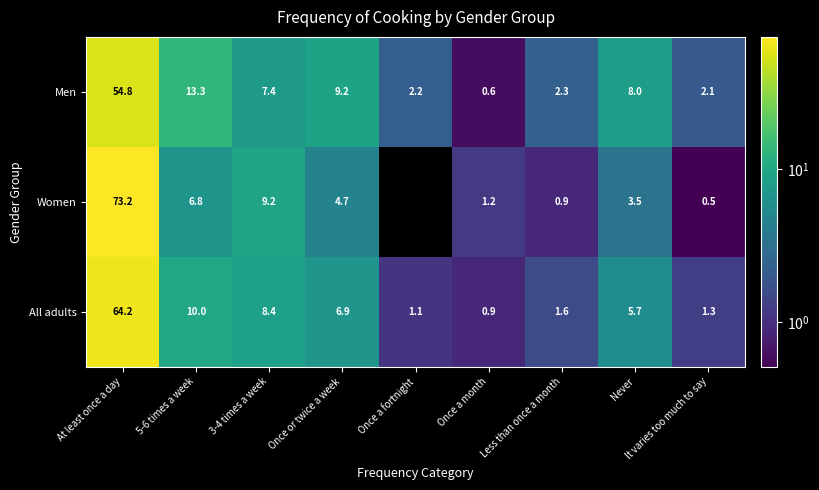

What is the total value across all series at Once a fortnight?

3.3